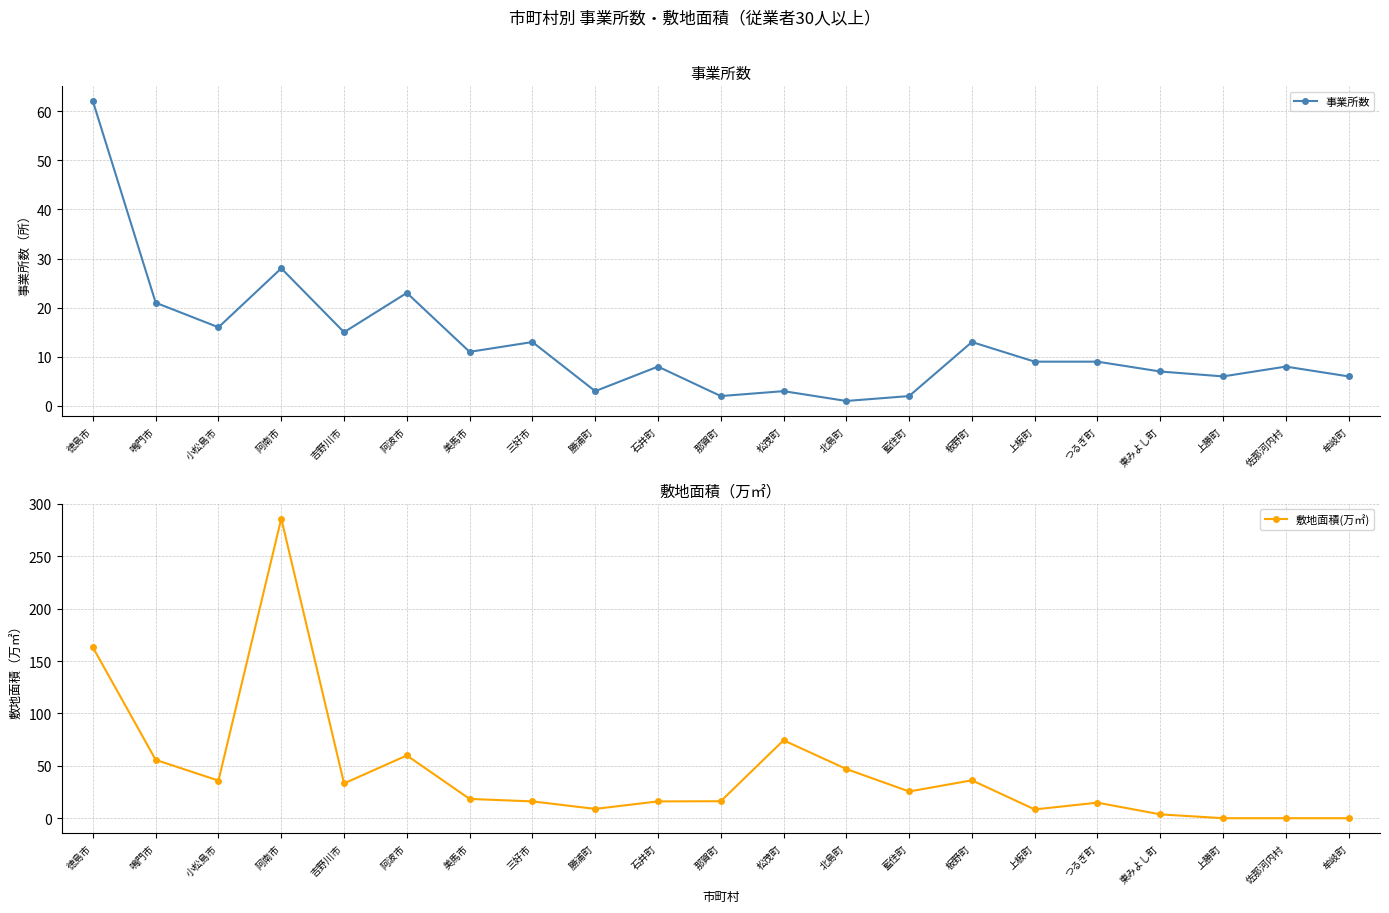

True or false: 事業所数 and 敷地面積(万㎡) cross at least once.

True